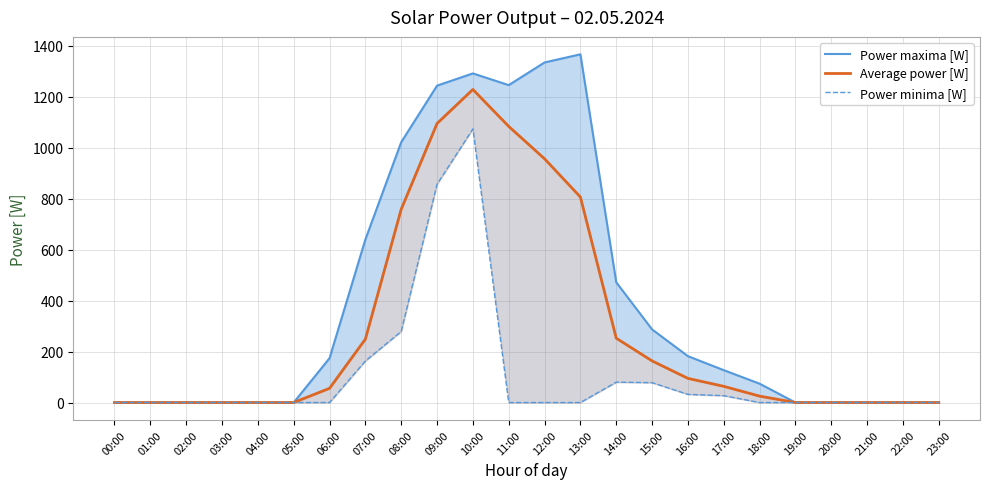

Does the chart have visible grid lines?

Yes